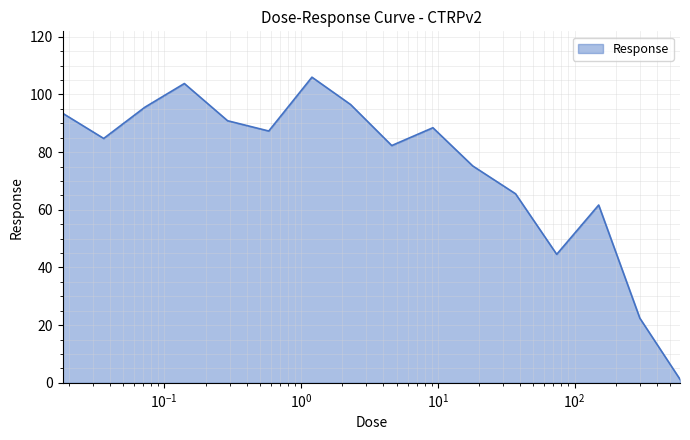

What is the difference between the maximum and minimum values?

104.8